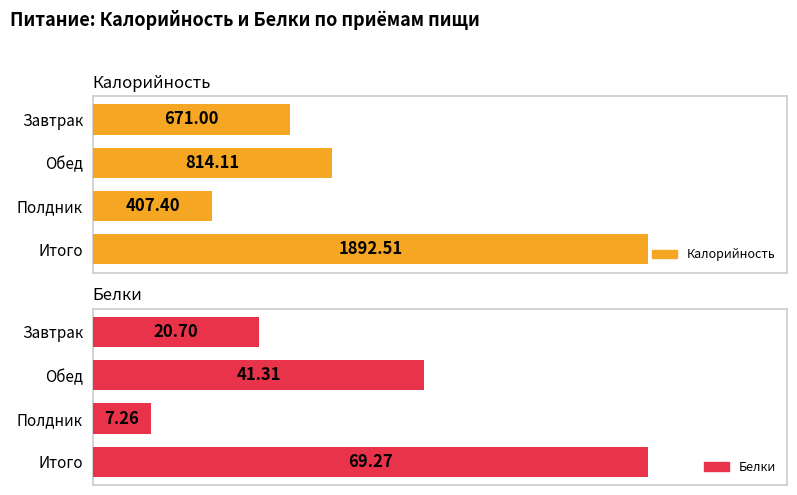

Is it true that Белки equals 41.3 at Обед?

True